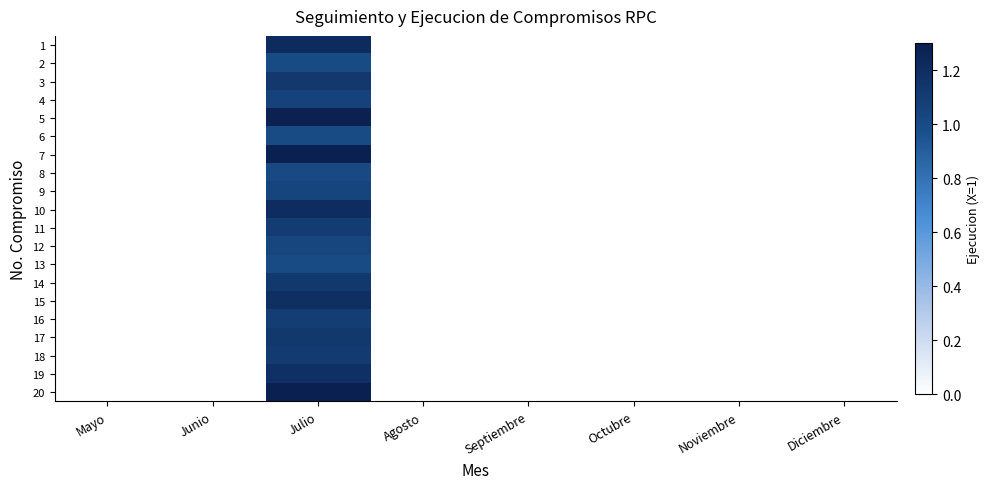

At Septiembre, list the series in order from smallest to largest.

1, 2, 3, 4, 5, 6, 7, 8, 9, 10, 11, 12, 13, 14, 15, 16, 17, 18, 19, 20